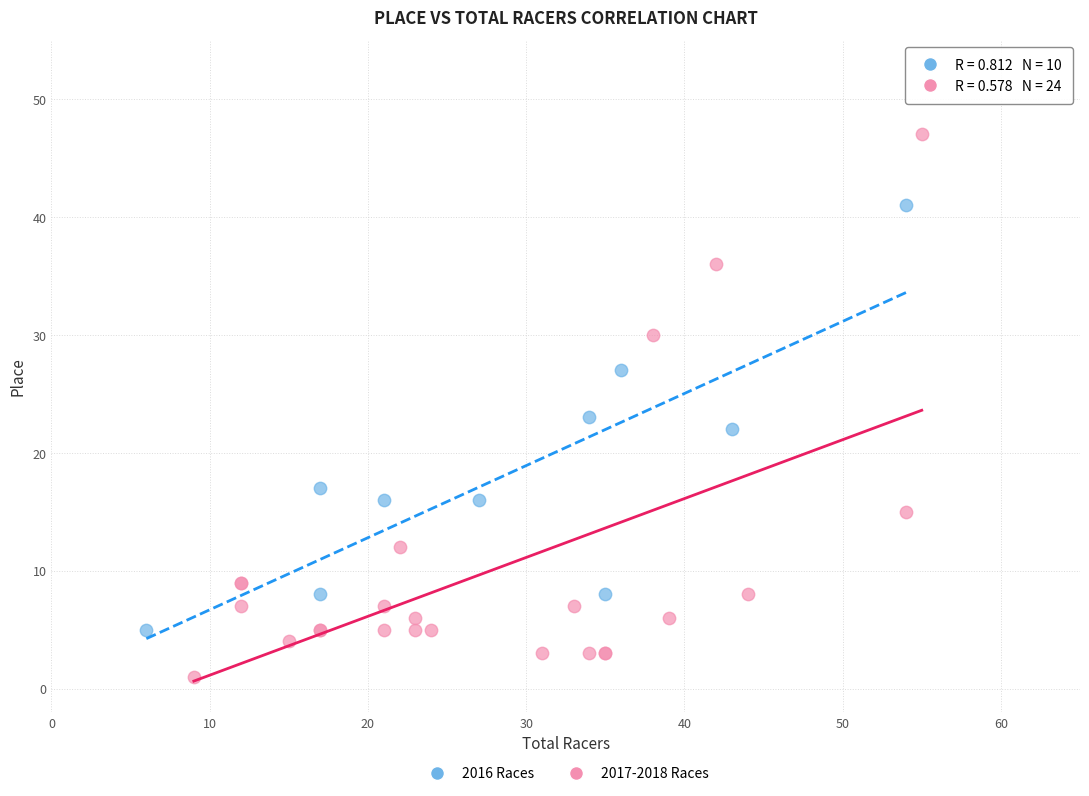

Which series contains the highest Y value?

2017-2018 Races